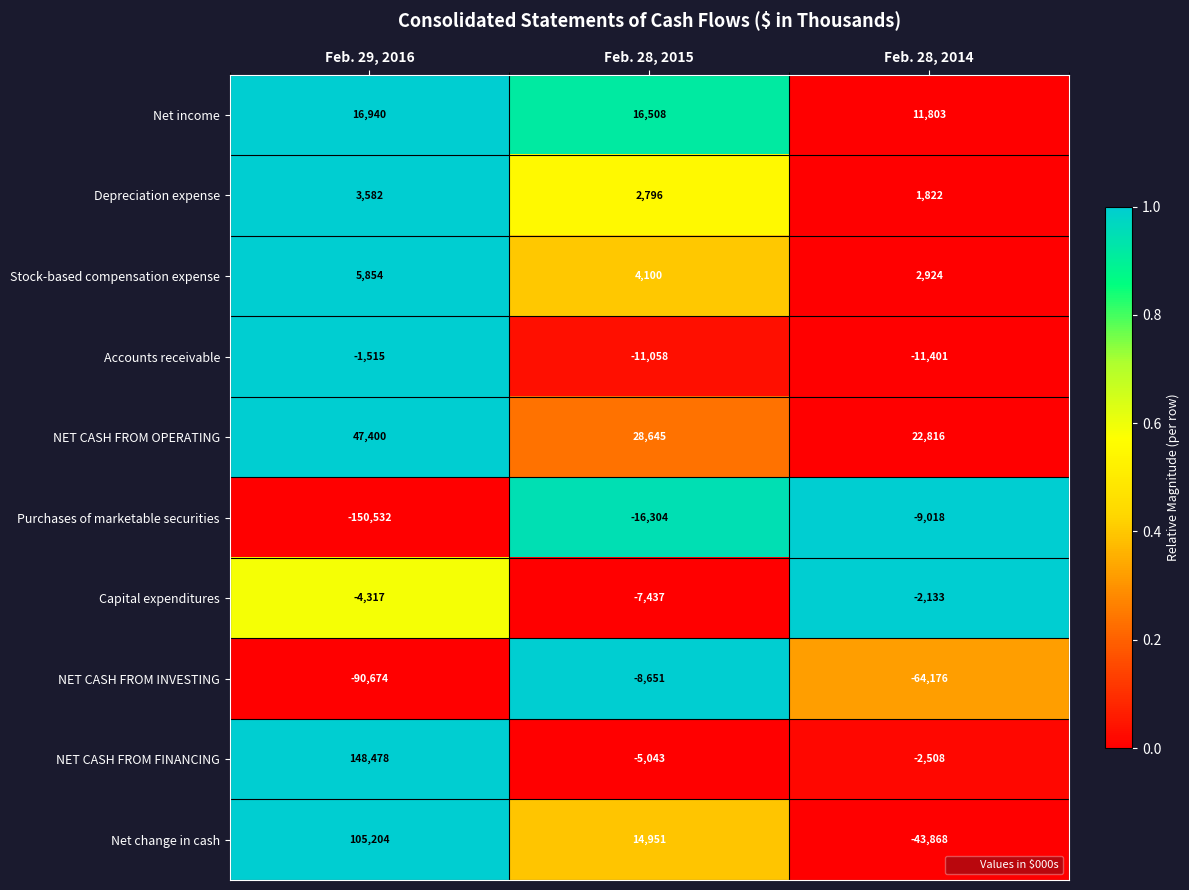

Rank the series by their maximum value, from lowest to highest.

Purchases of marketable securities, NET CASH FROM INVESTING, Capital expenditures, Accounts receivable, Depreciation expense, Stock-based compensation expense, Net income, NET CASH FROM OPERATING, Net change in cash, NET CASH FROM FINANCING